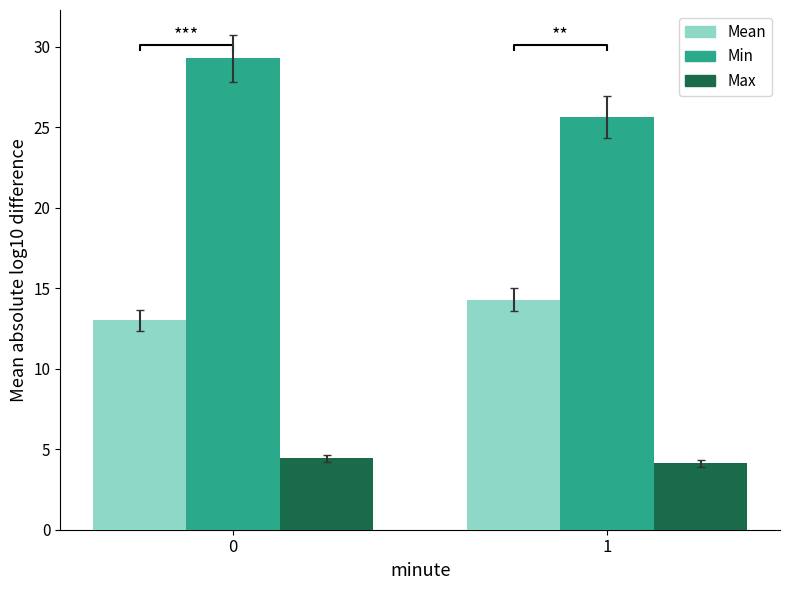

The value of Min at 1 is 25.6. True or false?

True